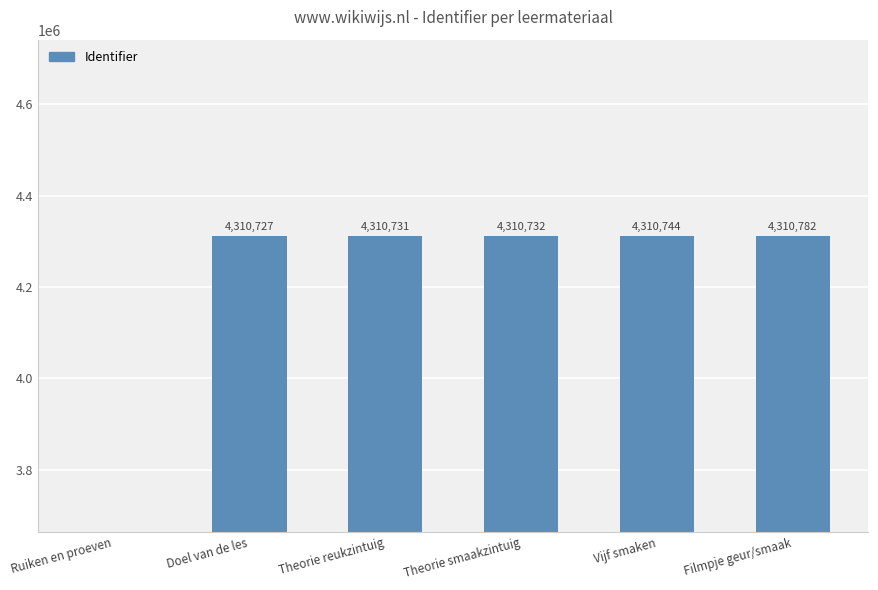

Does the chart contain any negative values?

No